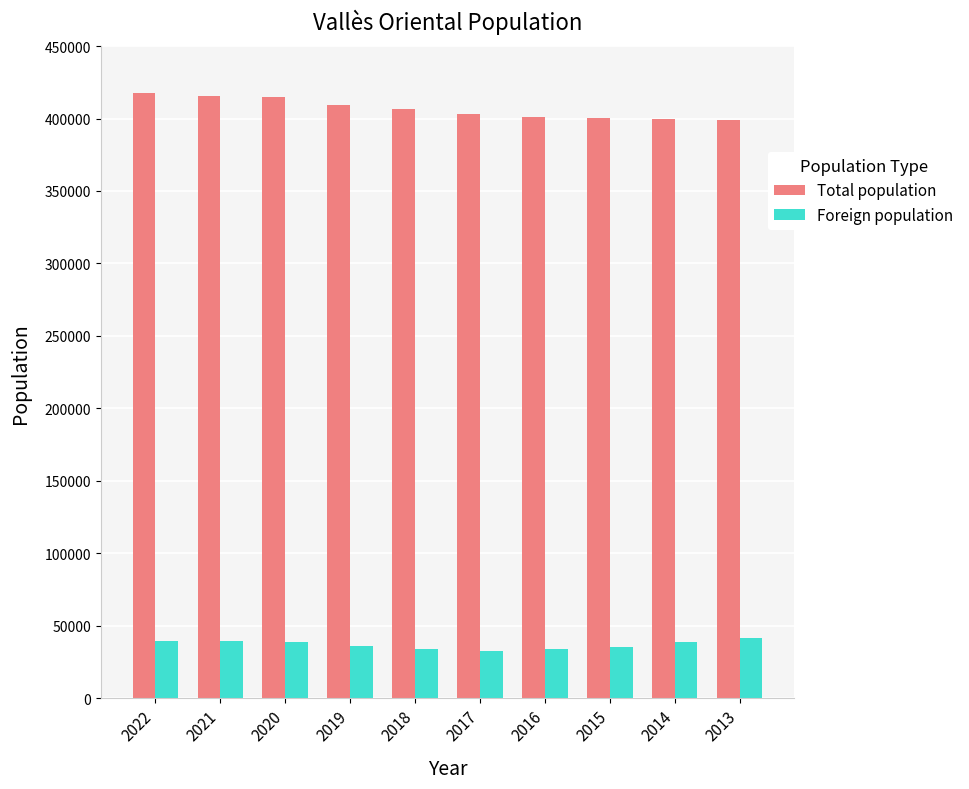

Are the bars horizontal?

No